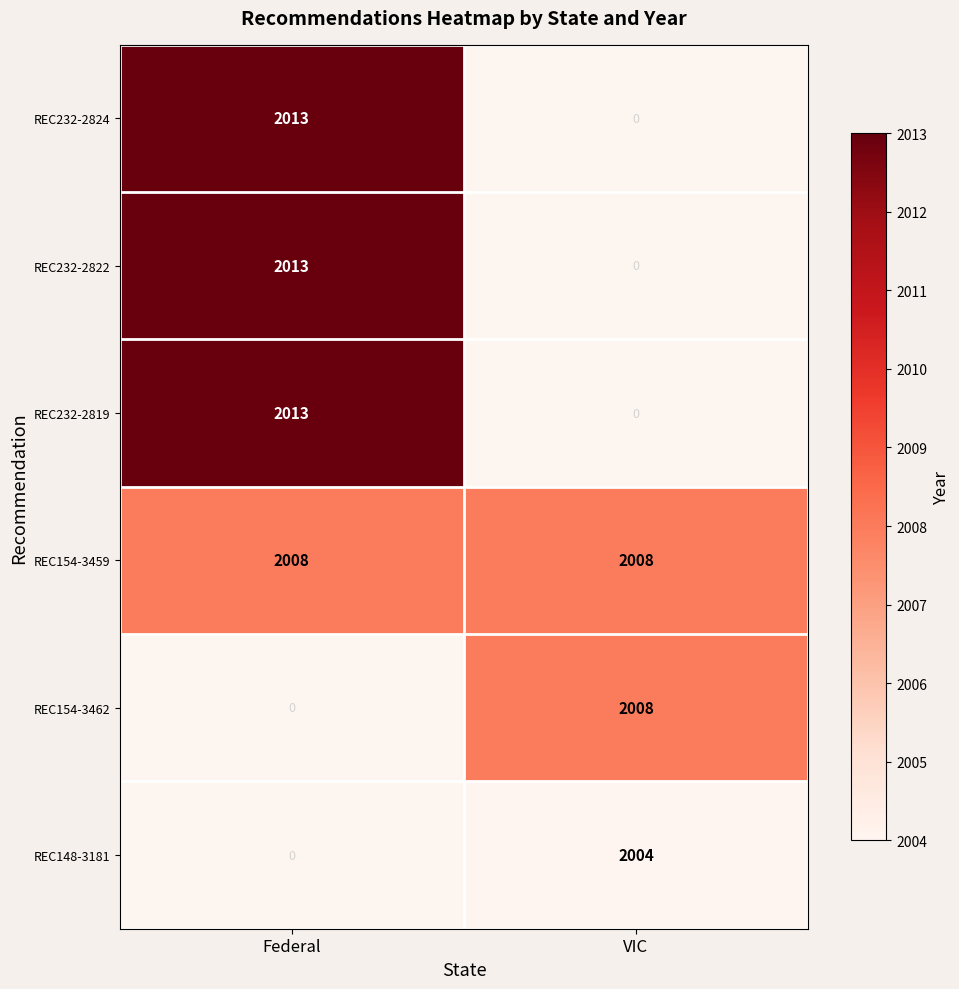

The value of REC232-2824 at VIC is 1230. True or false?

False